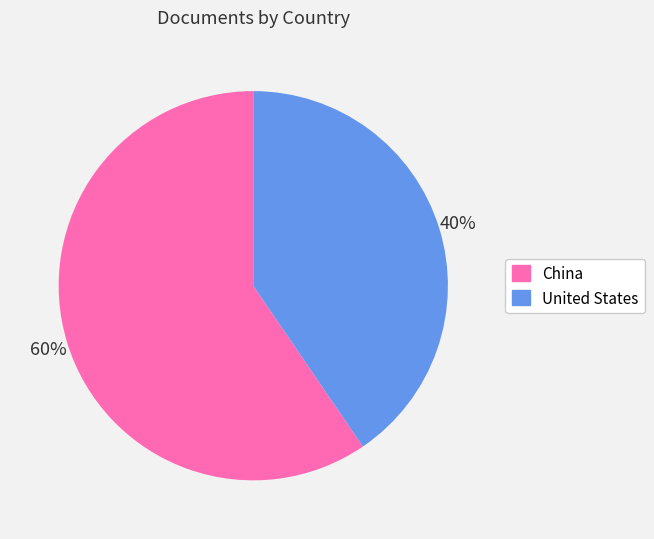

Is there any slice that represents more than half of the pie?

Yes